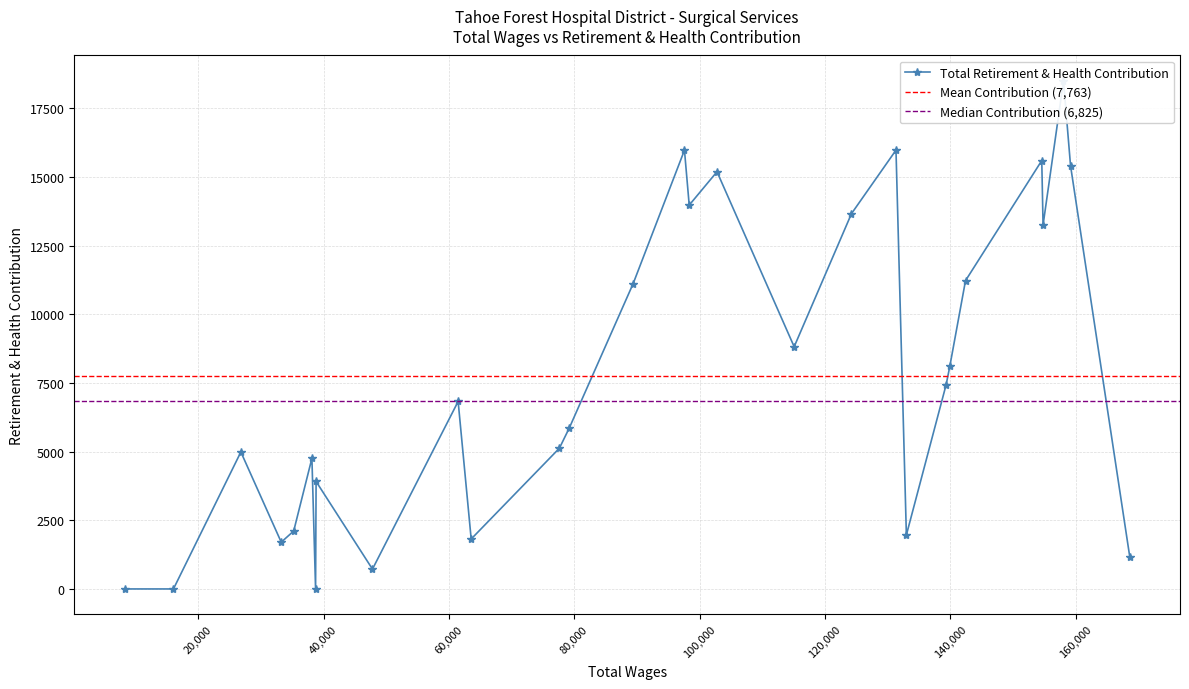

List the labels in order of value, largest first.

158082, 131349, 97592, 154614, 159210, 102784, 98350, 124244, 154821, 142444, 89409, 115099, 139940, 139356, 61472, 79210, 77628, 26798, 38137, 38805, 35231, 133008, 63554, 33241, 168654, 47800, 38721, 16039, 8233